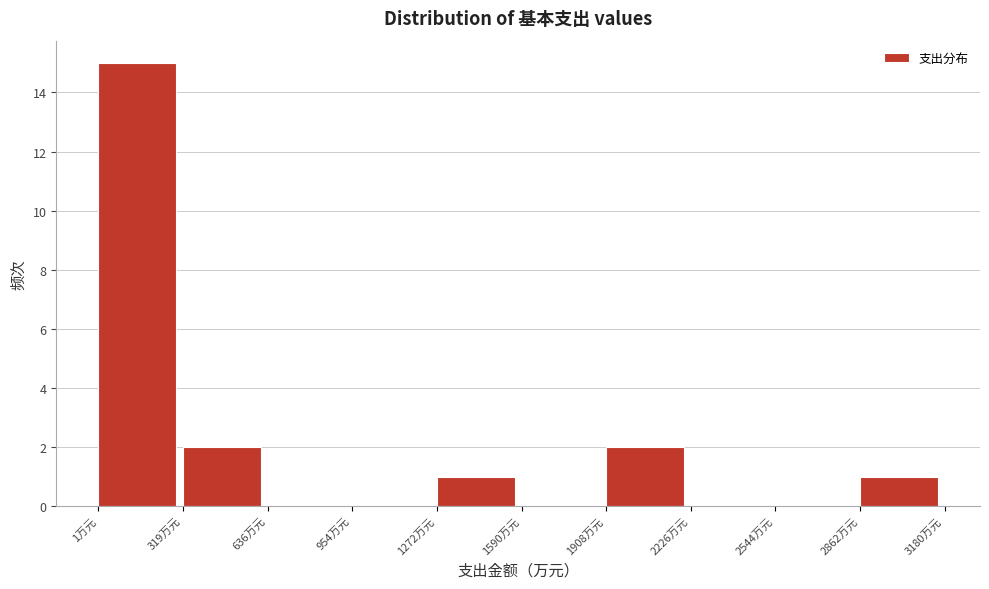

What is the height of the bar covering 300 to 650 on the x-axis? Neither the bar edges nor the heights are printed on the chart, so give them approximately, as read against the axes.

2